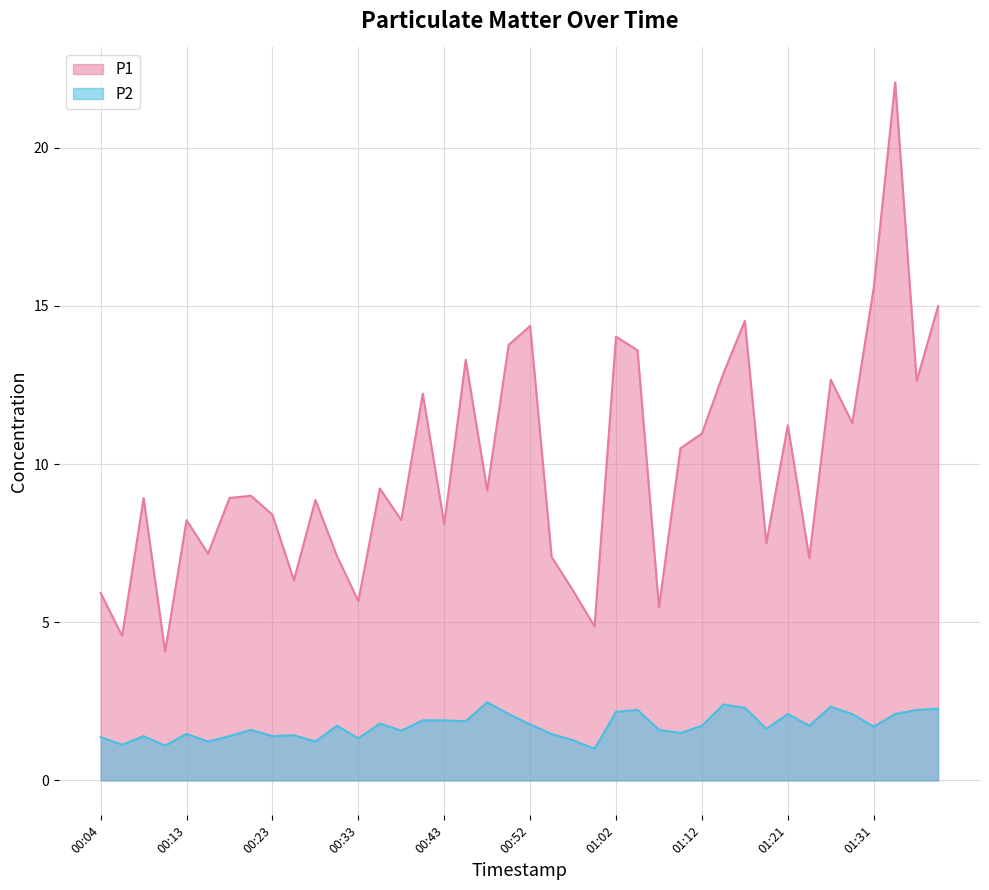

What is the difference between the highest and lowest values at 00:16?

5.9